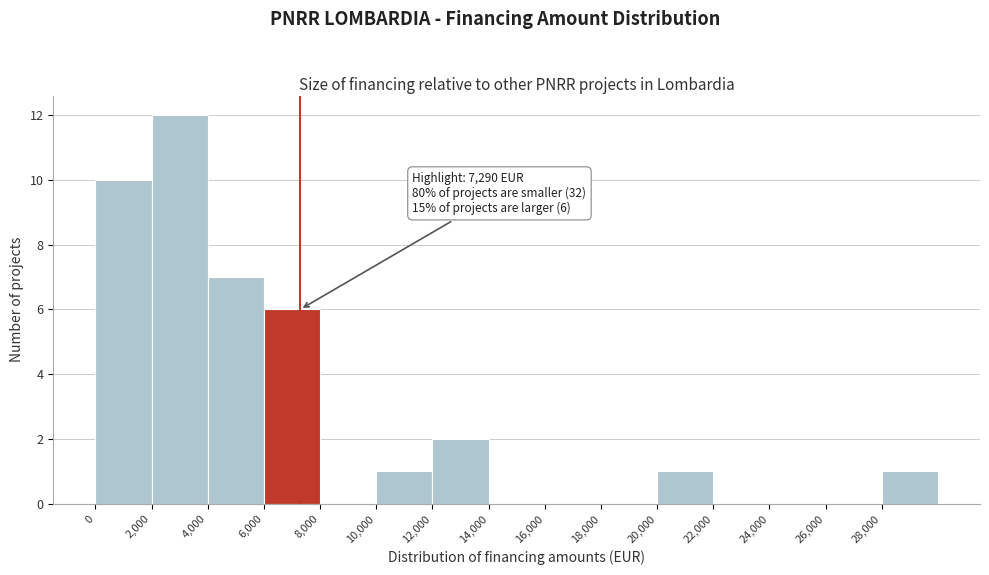

Which range on the x-axis has the tallest bar?

2000 to 4000